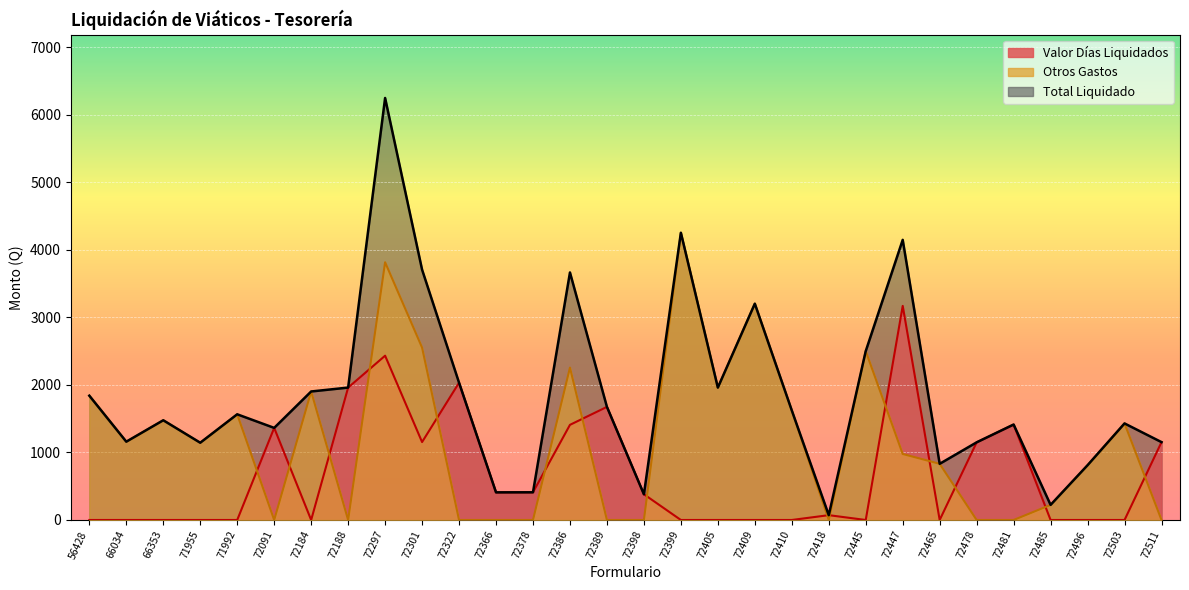

What is the sum of all Total Liquidado values?

55719.6